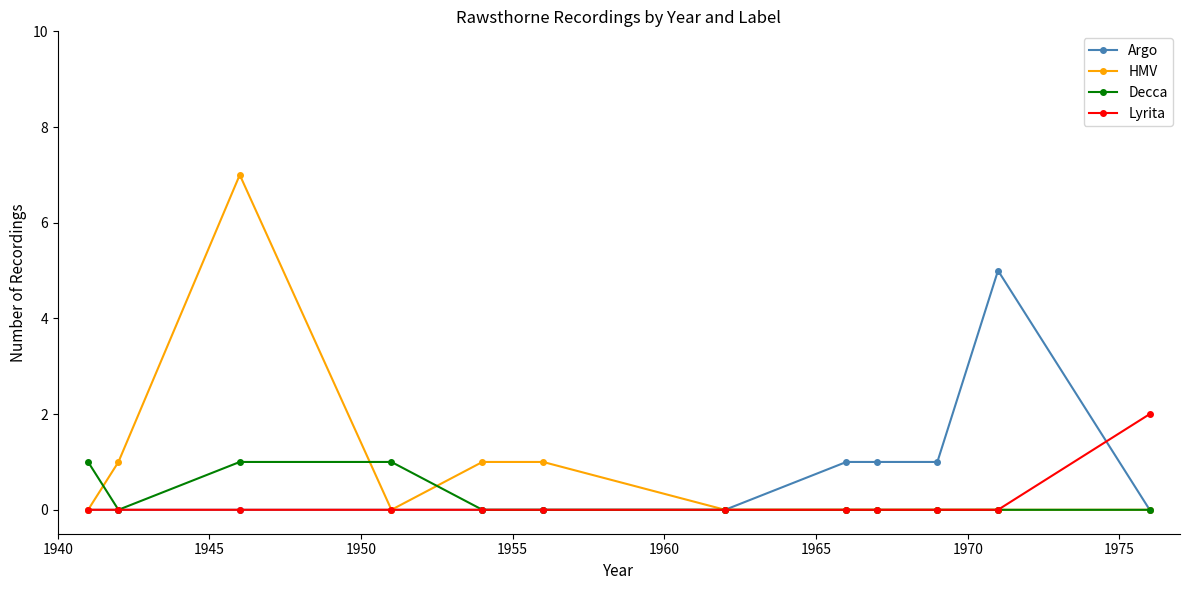

Which series has the largest range (max minus min)?

HMV